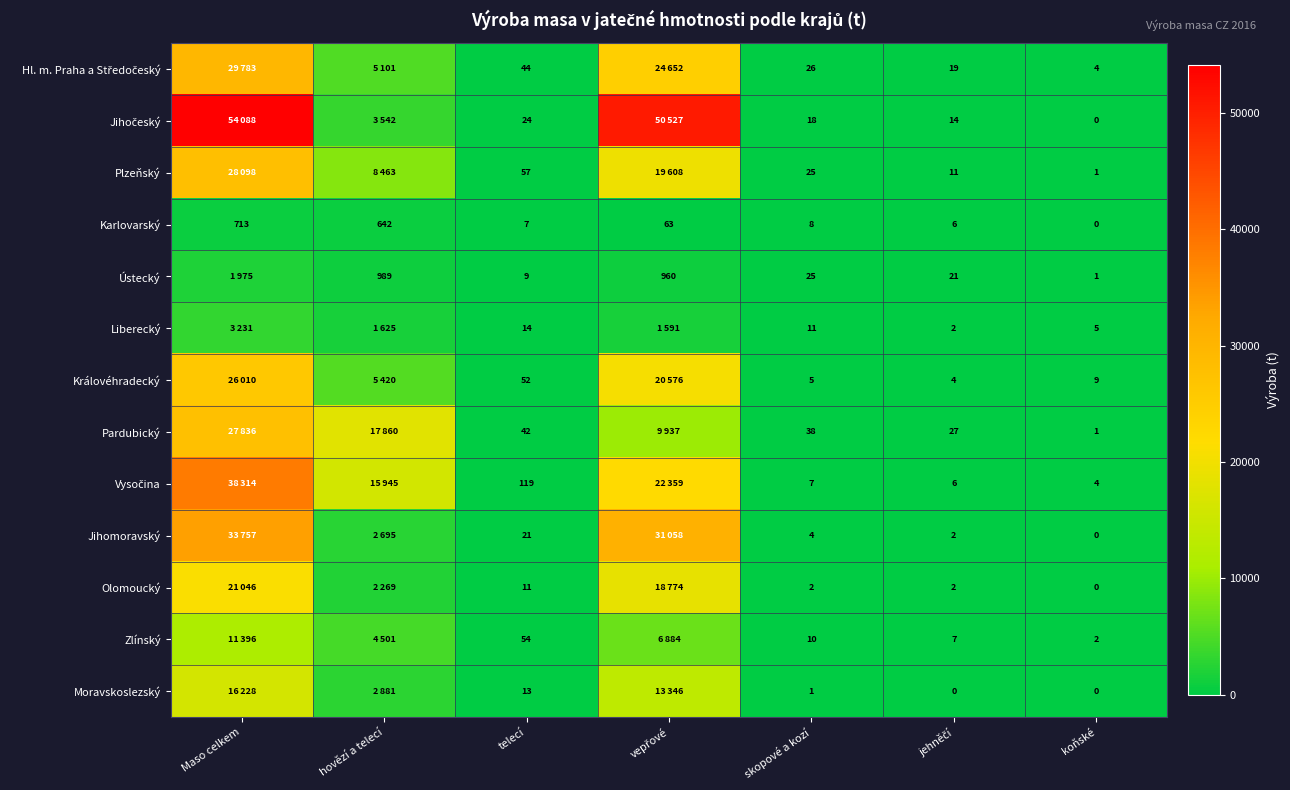

What is the difference between the highest and lowest values at skopové a kozí?

37